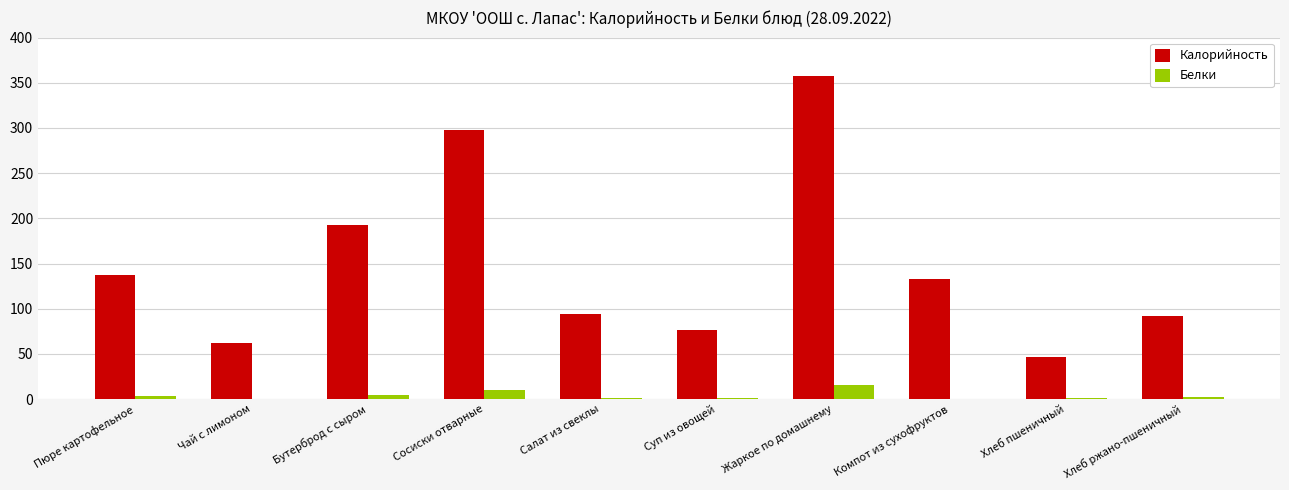

Does the chart contain stacked bars?

No